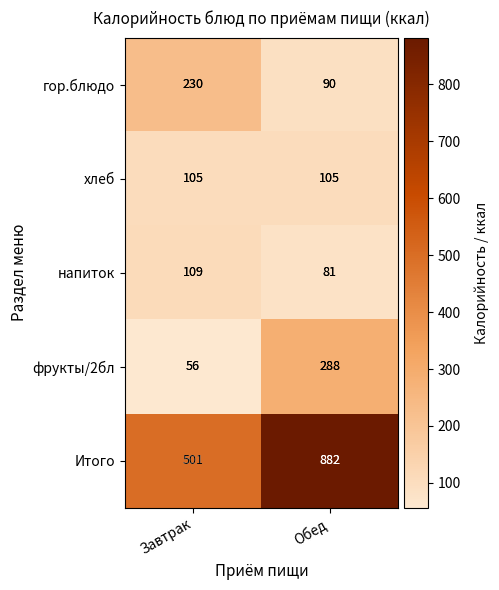

True or false: хлеб has a value of 48 at Обед.

False